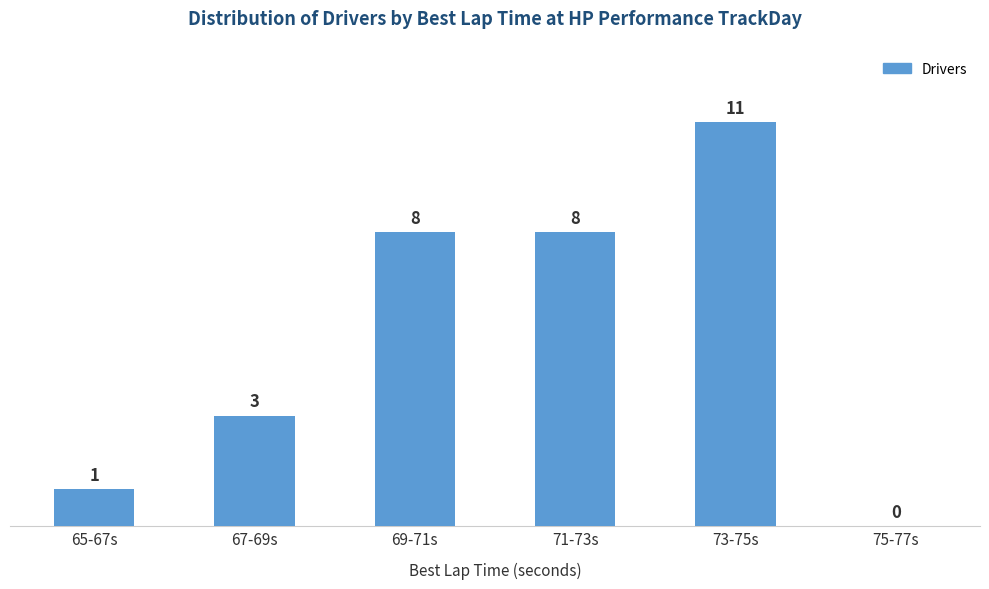

Reading left to right, extract all data points from this chart.

65-67s=1	67-69s=3	69-71s=8	71-73s=8	73-75s=11	75-77s=0